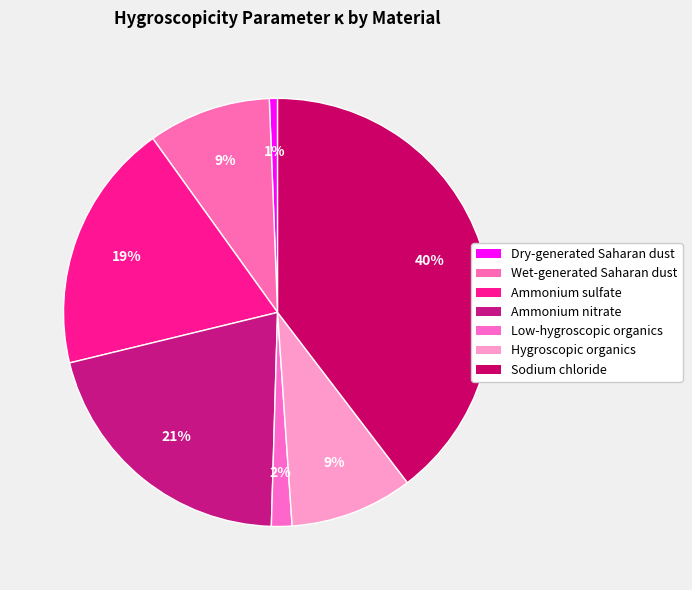

Which slice is the smallest?

Dry-generated Saharan dust